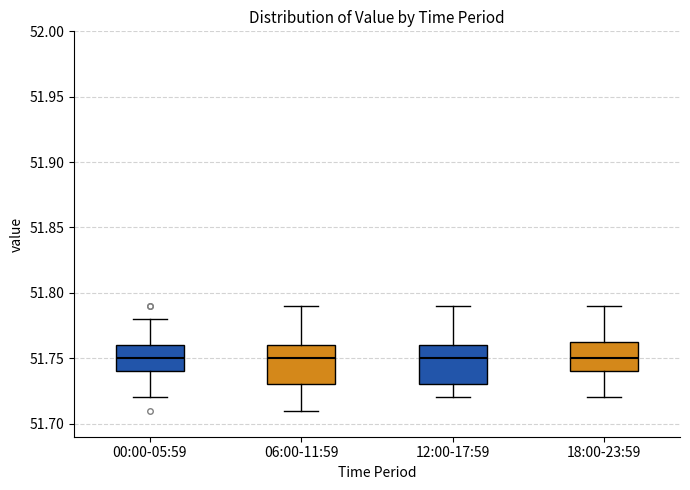

Reading left to right, read every box against the y-axis: the position of its median line, the range the box covers, and the ends of its whiskers. The values are not printed on the chart, so give them approximately, as read against the axis.

00:00-05:59: median 51.750, box 51.740 to 51.760, whiskers 51.720 to 51.780
06:00-11:59: median 51.750, box 51.730 to 51.760, whiskers 51.710 to 51.790
12:00-17:59: median 51.750, box 51.730 to 51.760, whiskers 51.720 to 51.790
18:00-23:59: median 51.750, box 51.740 to 51.765, whiskers 51.720 to 51.790